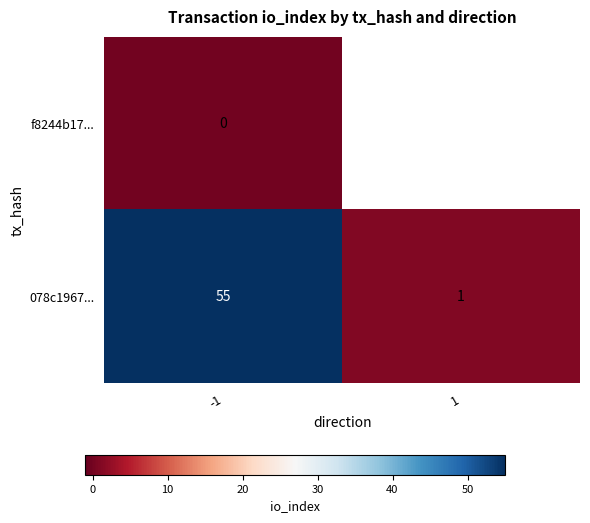

Rank the series at -1 from highest to lowest value.

078c1967..., f8244b17...